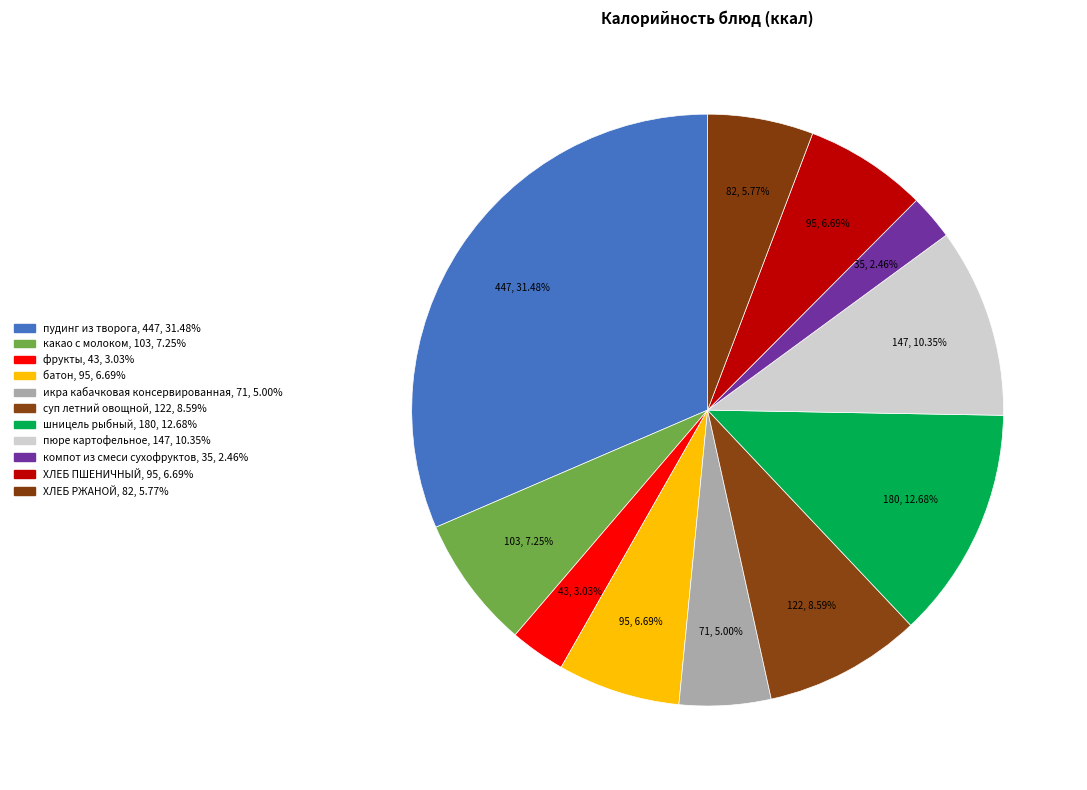

What is the ratio of the value at шницель рыбный to the value at какао с молоком?

1.7